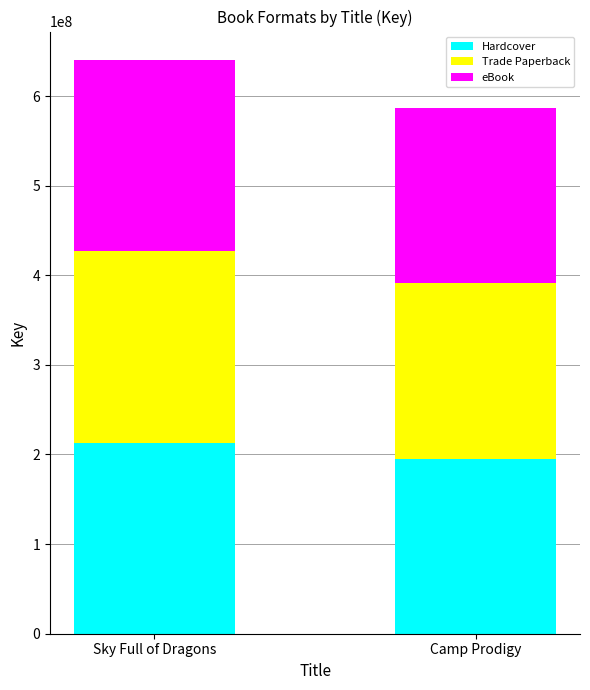

Which category has the highest value in the Hardcover series?

Sky Full of Dragons